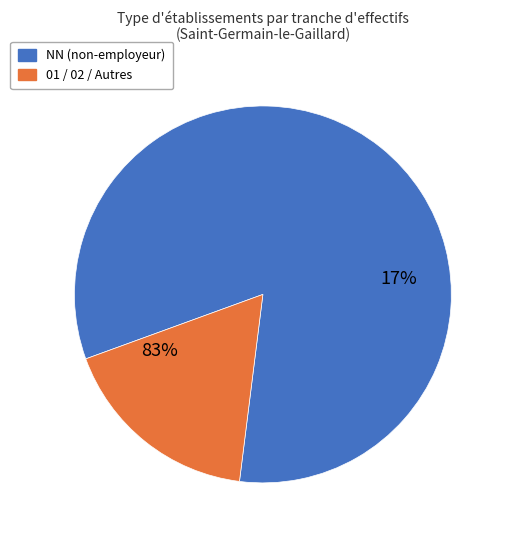

Is it true that 01 is 1% of the pie?

False